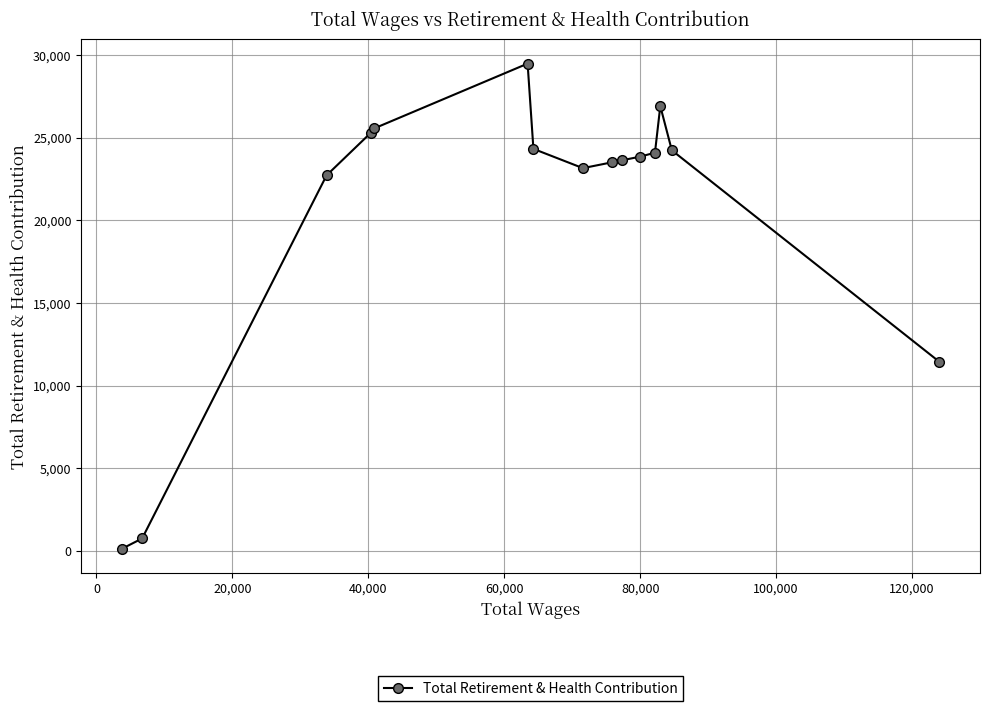

What is the sum of all values?

309161